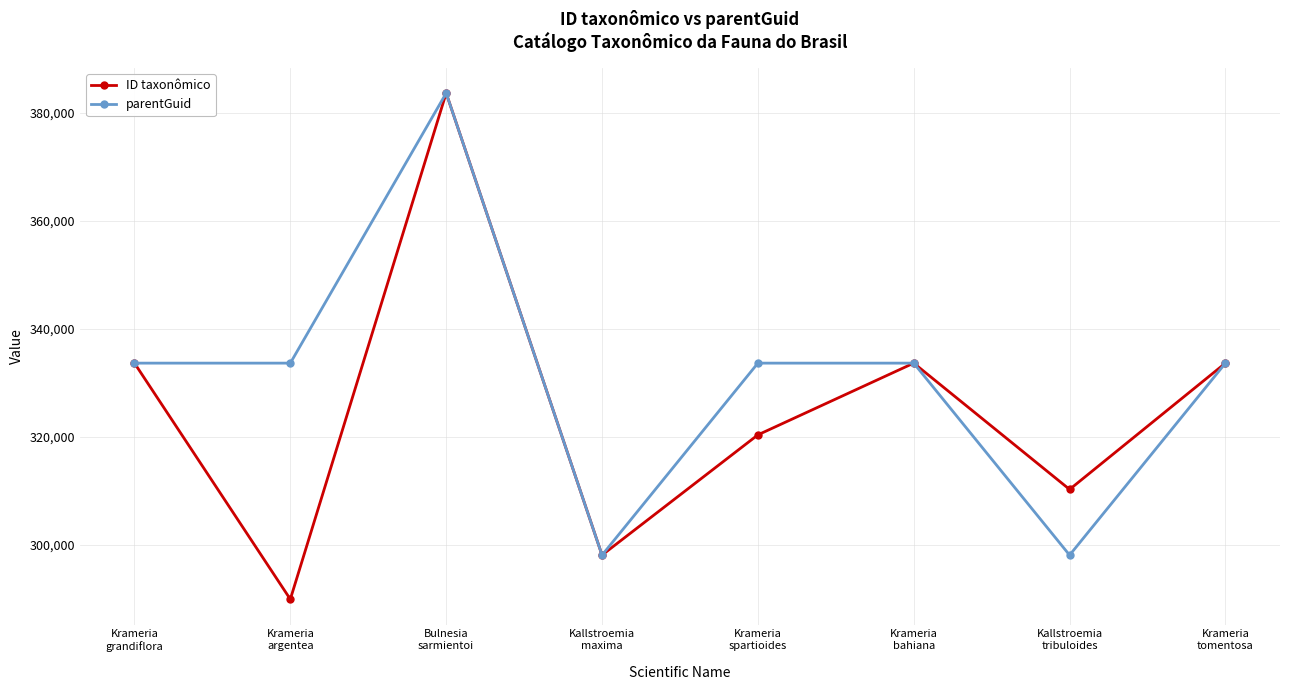

Does the chart have visible grid lines?

Yes